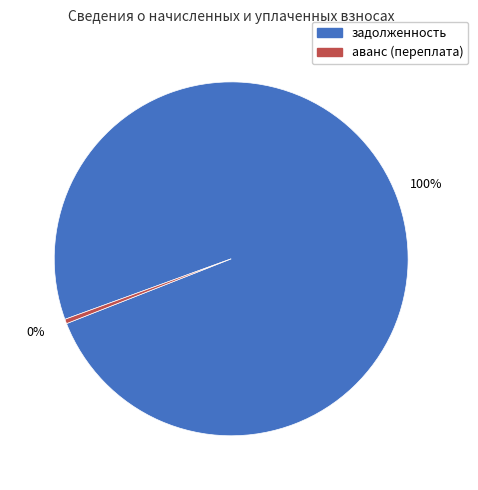

To the nearest percent, what is the average slice percentage?

50%